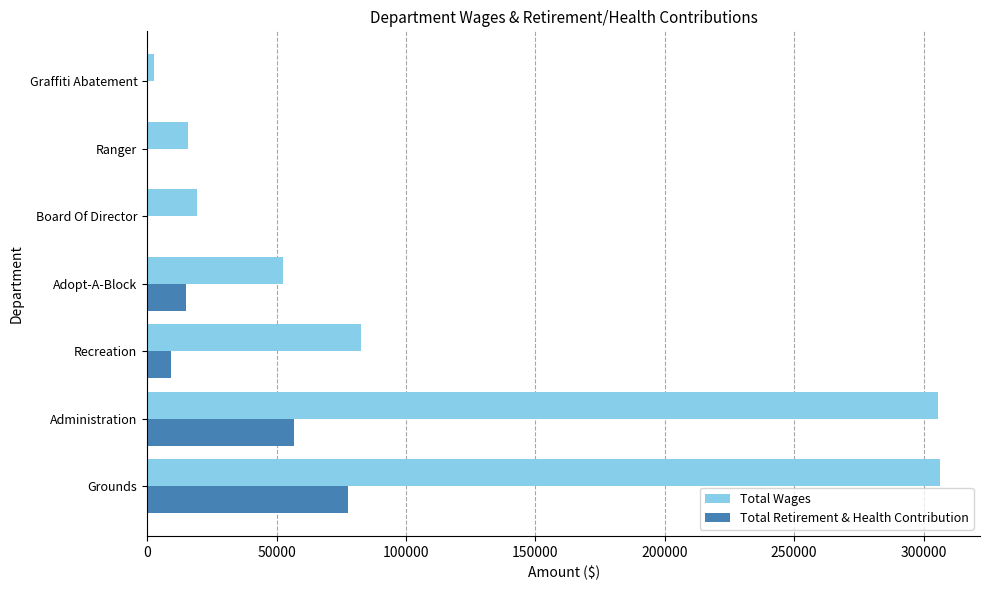

At which category is the sum across all series the highest?

Grounds